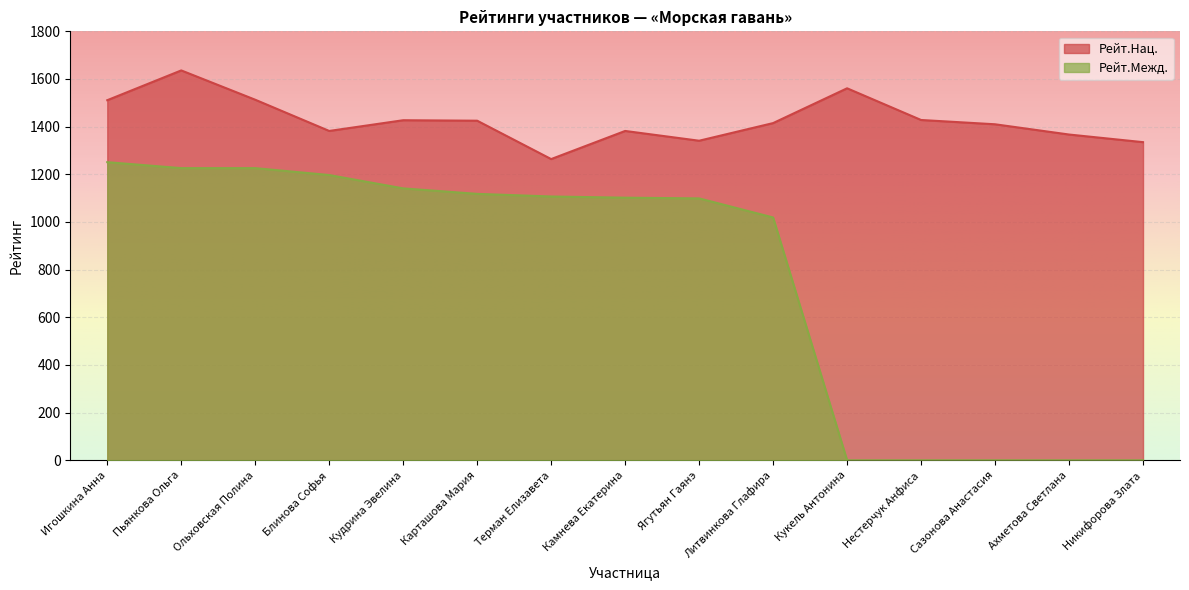

Is it true that Рейт.Нац. equals 1561 at Кукель Антонина?

True